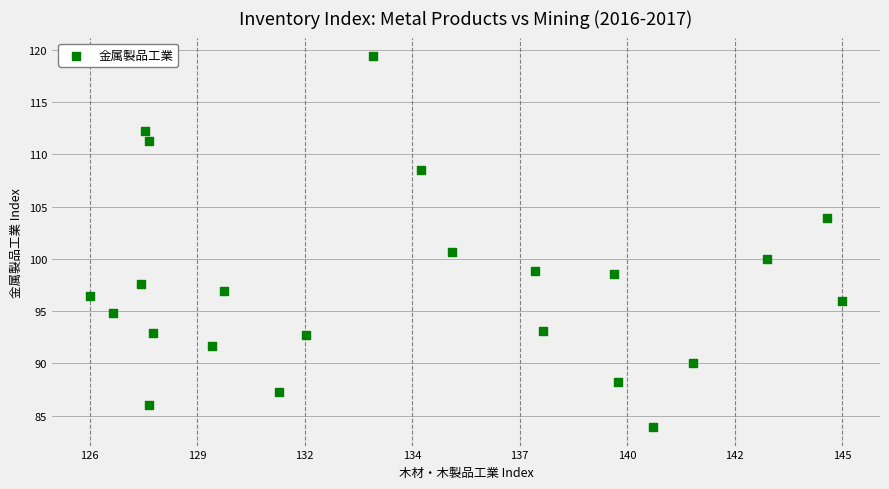

What is the range of X values (max minus min)?

19.1